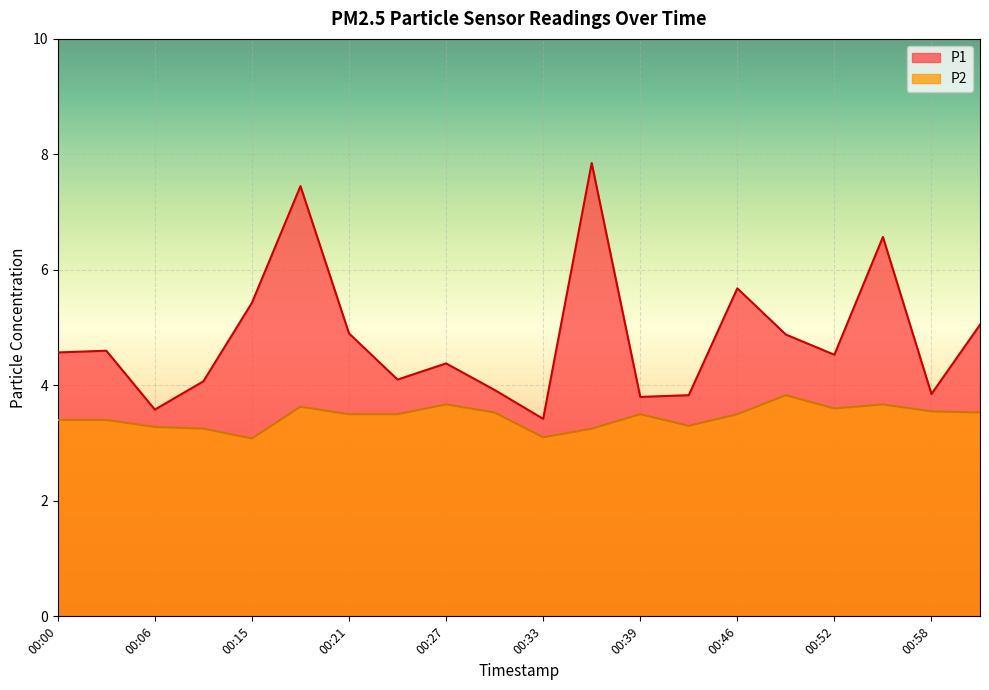

What is the total value across all series at 00:27?

8.1